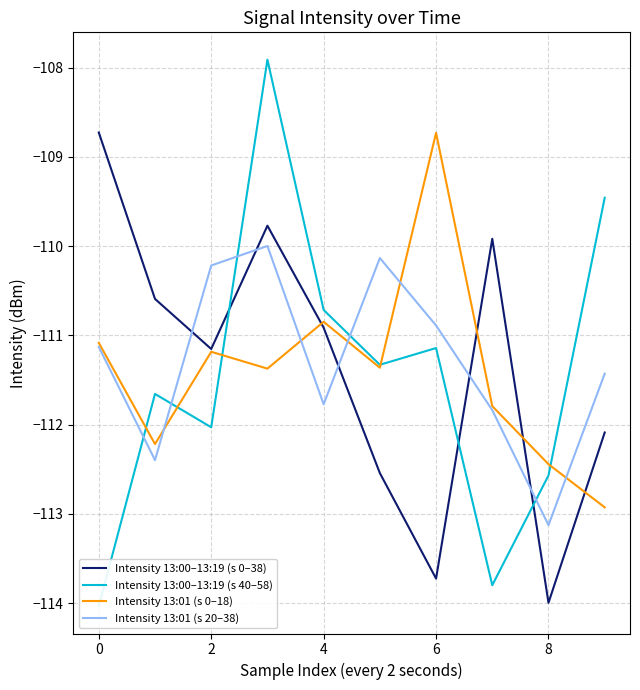

What is the average value of the Intensity 13:01 (s 0–18) series?

-111.4